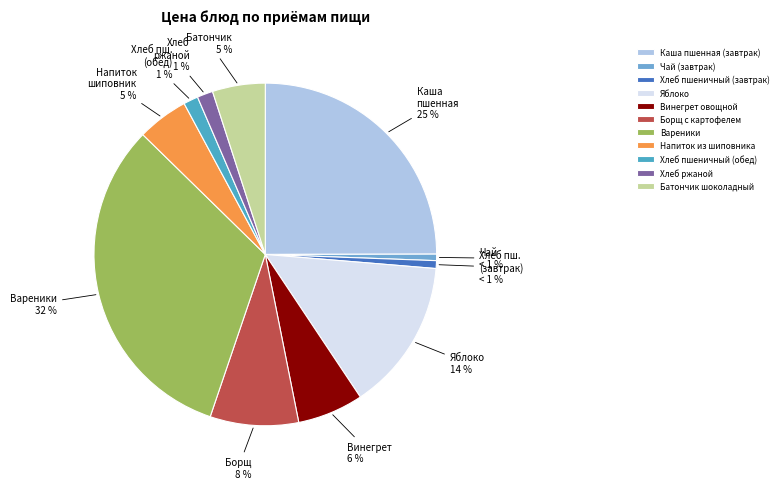

What percentage is the Борщ с картофелем slice, to the nearest percent?

8%